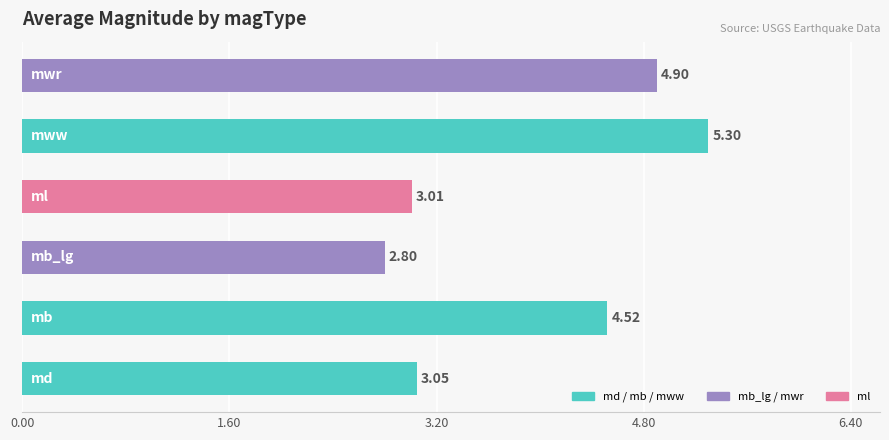

What is the average value?

3.9